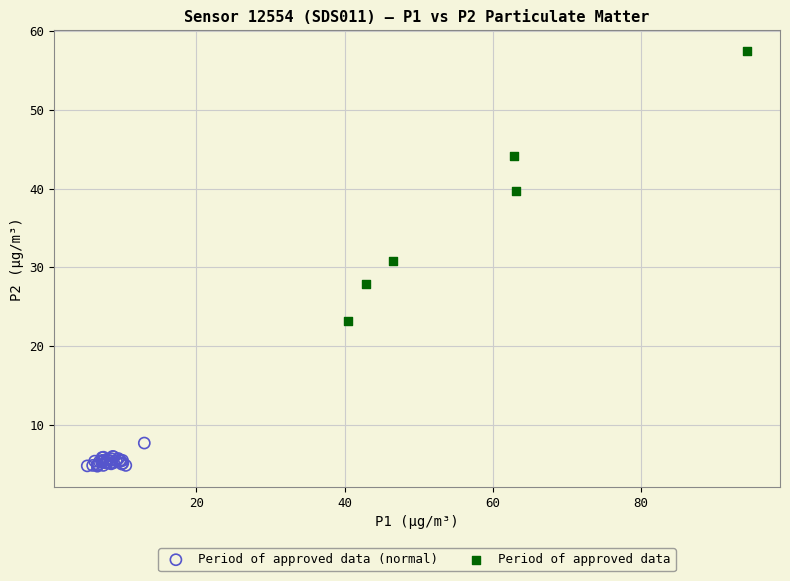

Which series contains the highest Y value?

Period of approved data